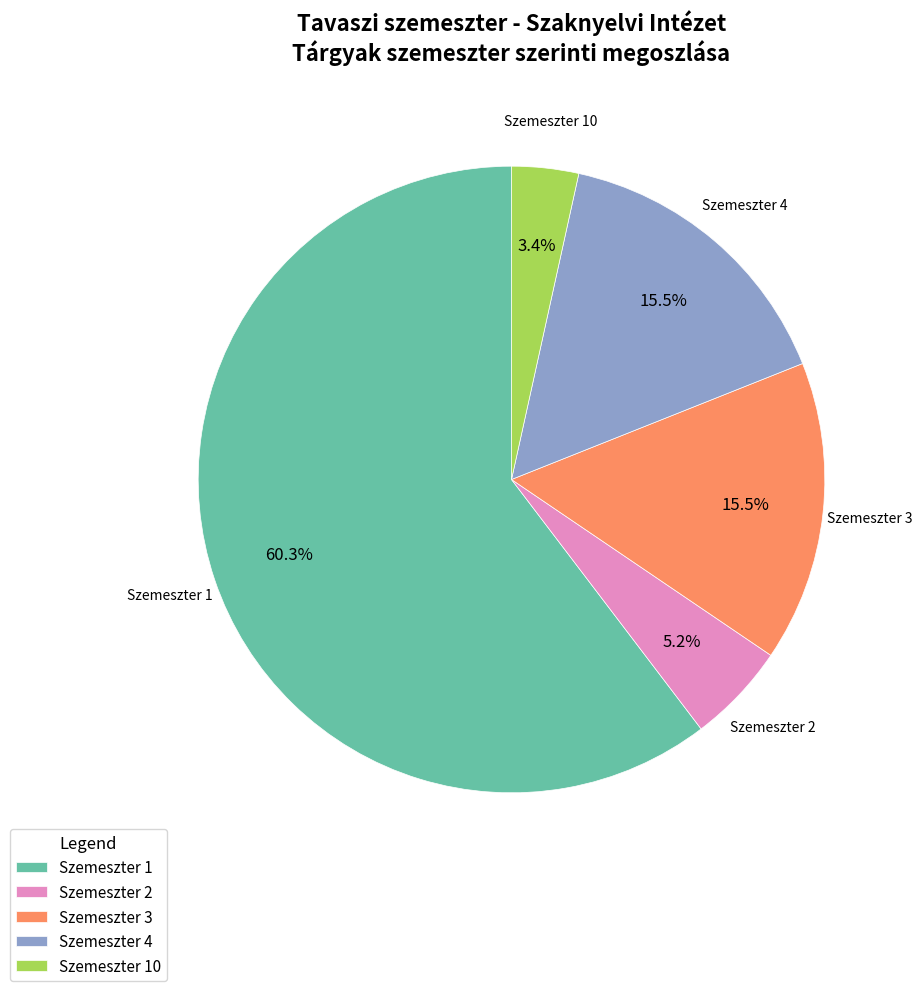

To the nearest percent, what is the difference between the largest and smallest slice percentages?

57%